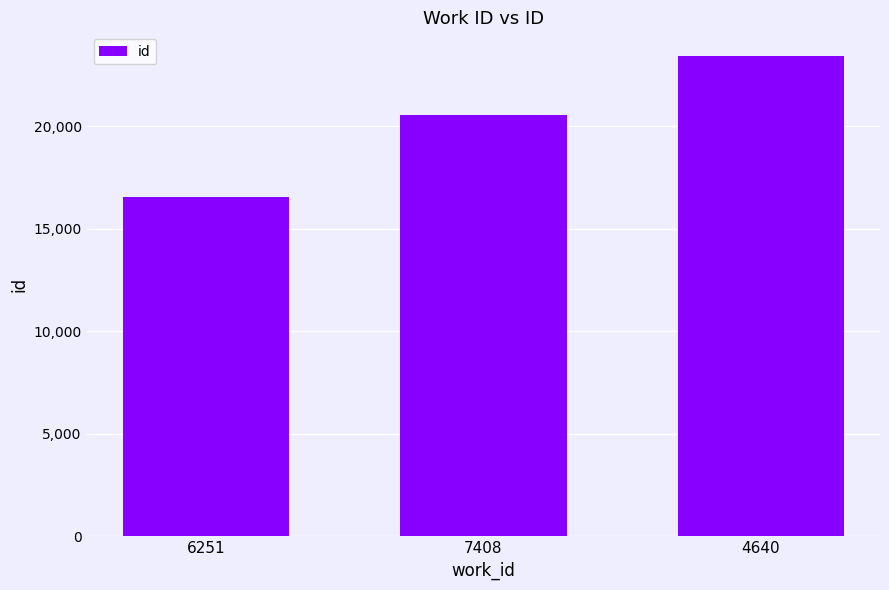

Reading right to left, extract all data points from this chart.

4640=23398	7408=20520	6251=16552